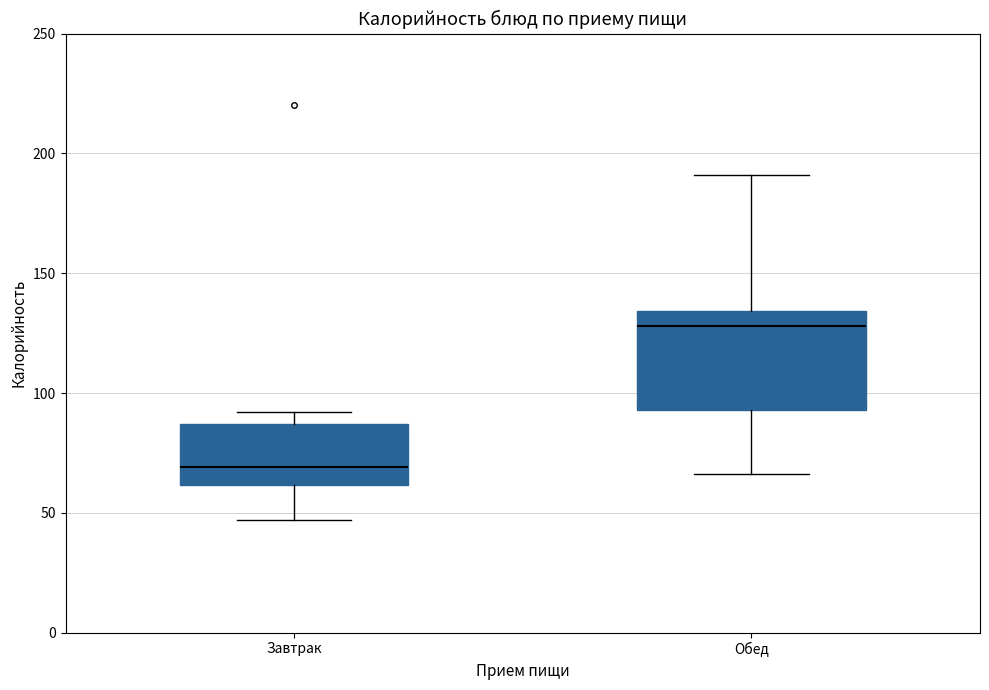

Comparing the boxes themselves (not the whiskers), which one is the tallest?

Обед